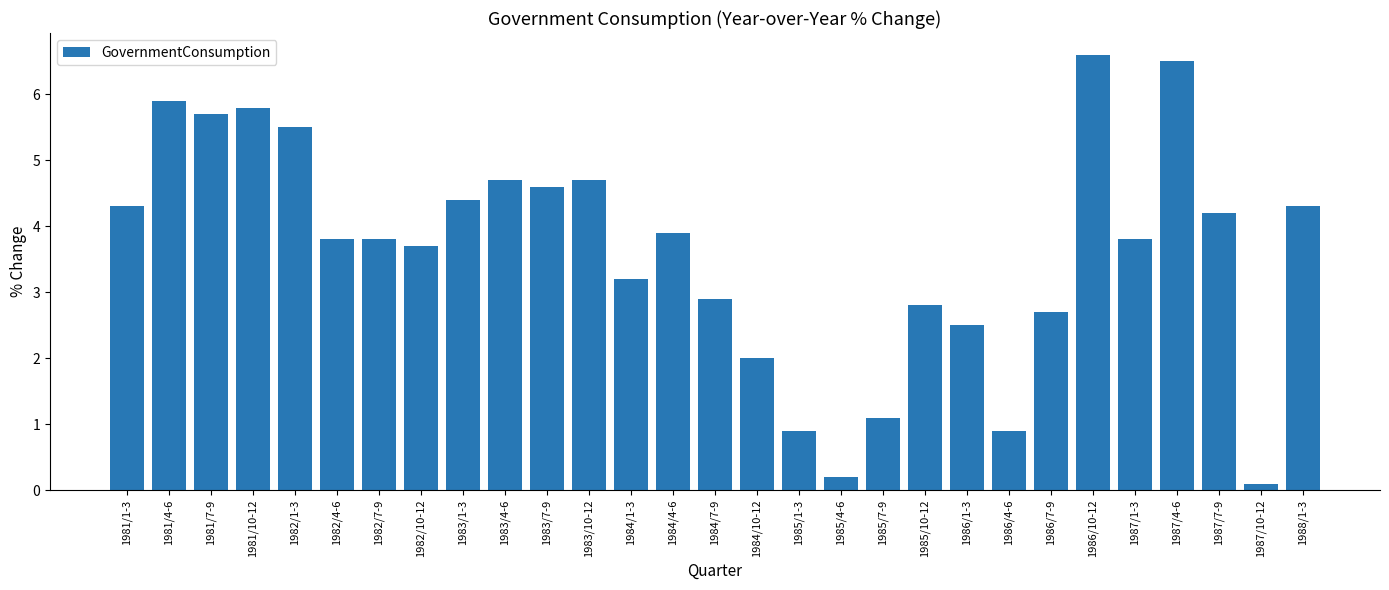

Which category has the lowest value across all series?

1987/10-12